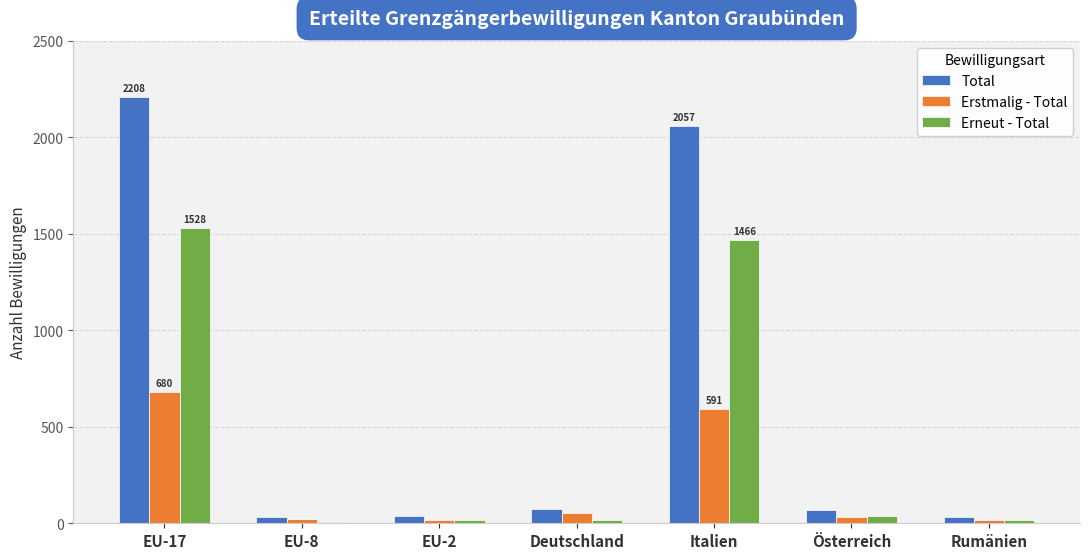

What is the value of the Total bar at the 5th from the left?

2057